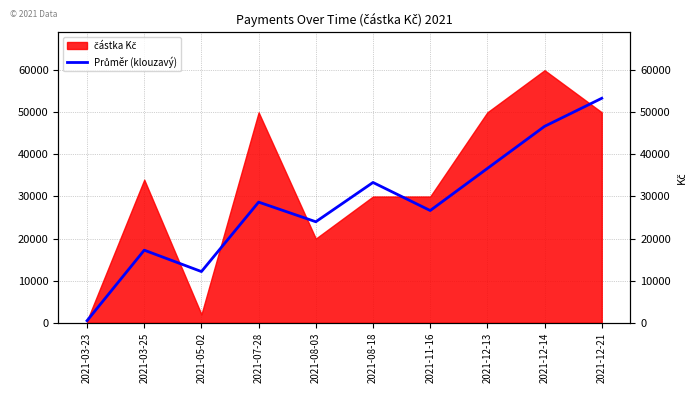

Is it true that the value at 2021-03-25 is 29063.0?

False